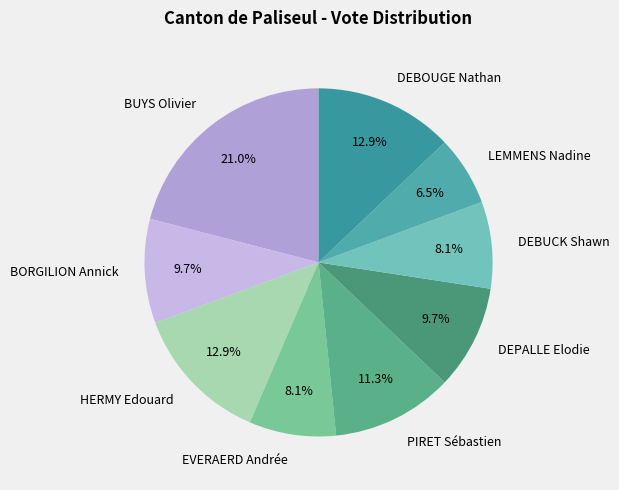

Is DEBUCK Shawn the majority of the pie?

No